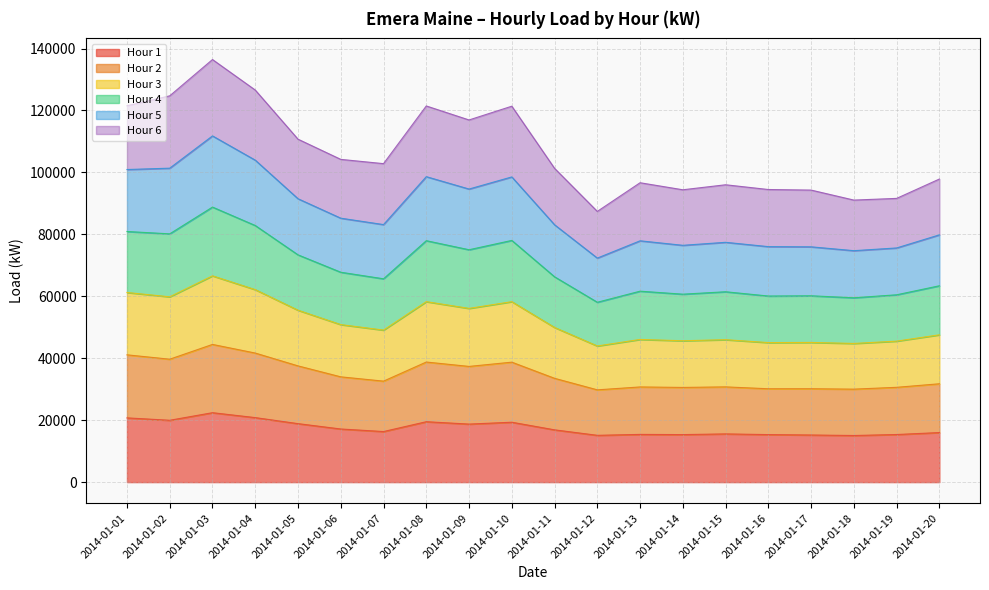

What is the highest value of the Hour 1 series?

22420.2